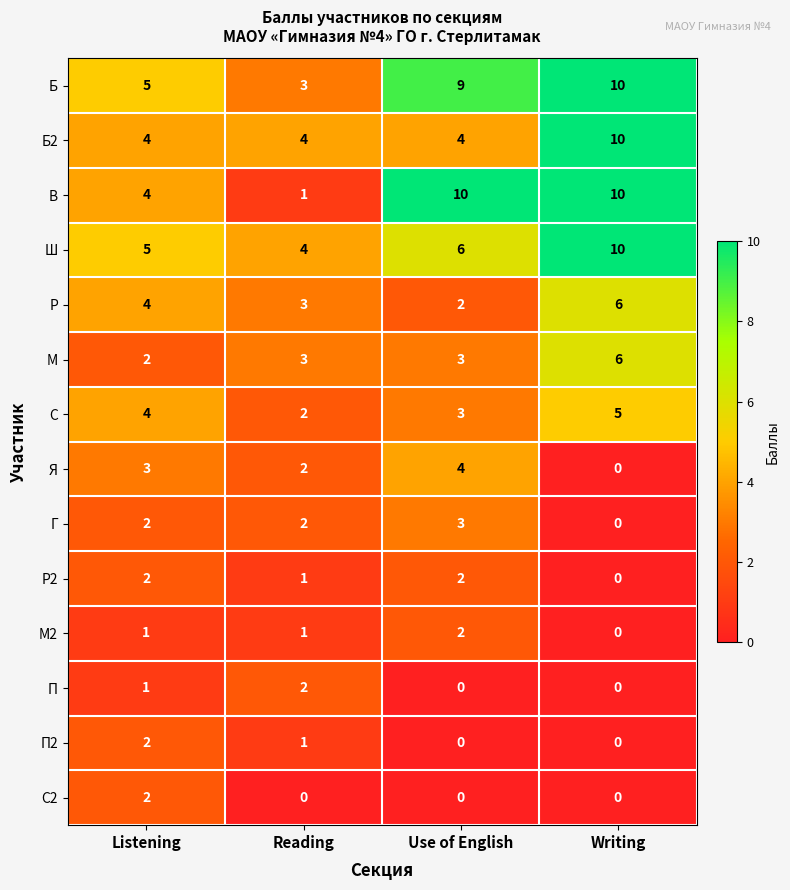

What is the difference between the highest and lowest values at Writing?

10